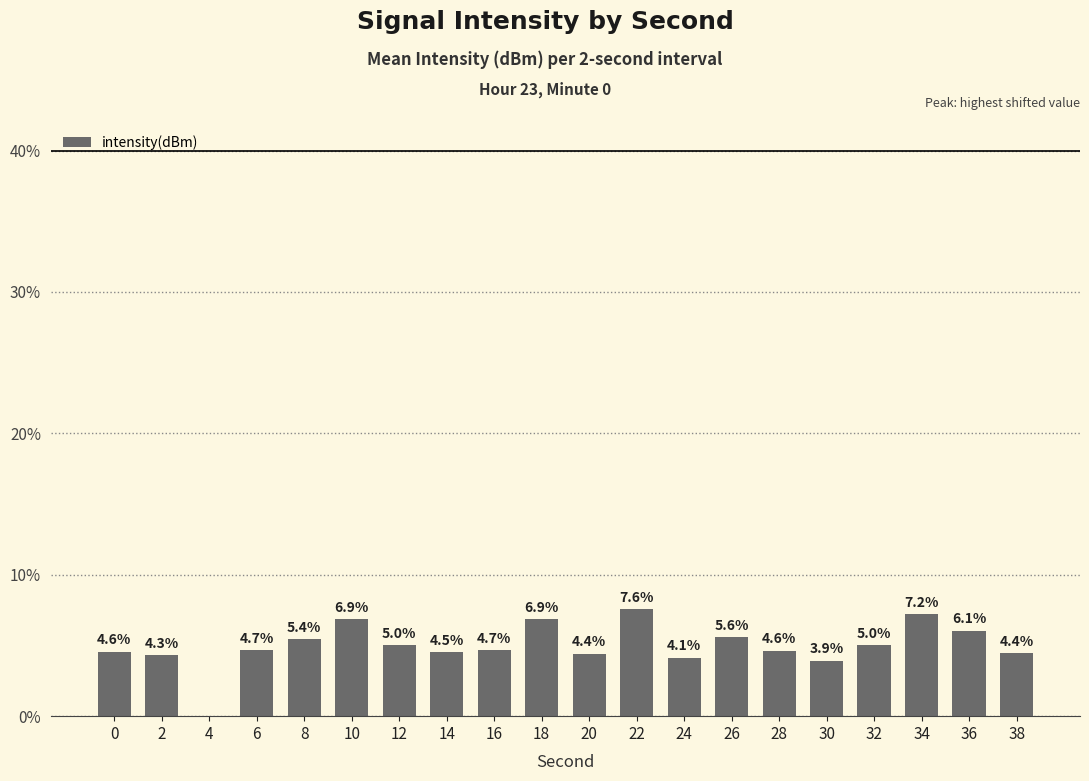

True or false: the data shows 11.5 at 18.

False